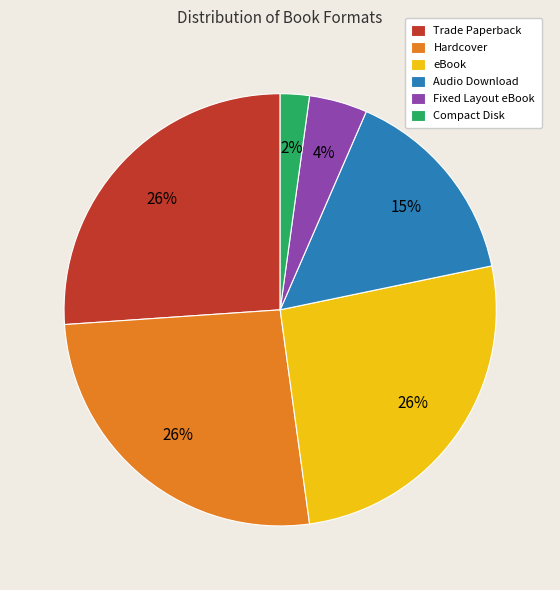

What is the smallest slice in the pie chart?

Compact Disk